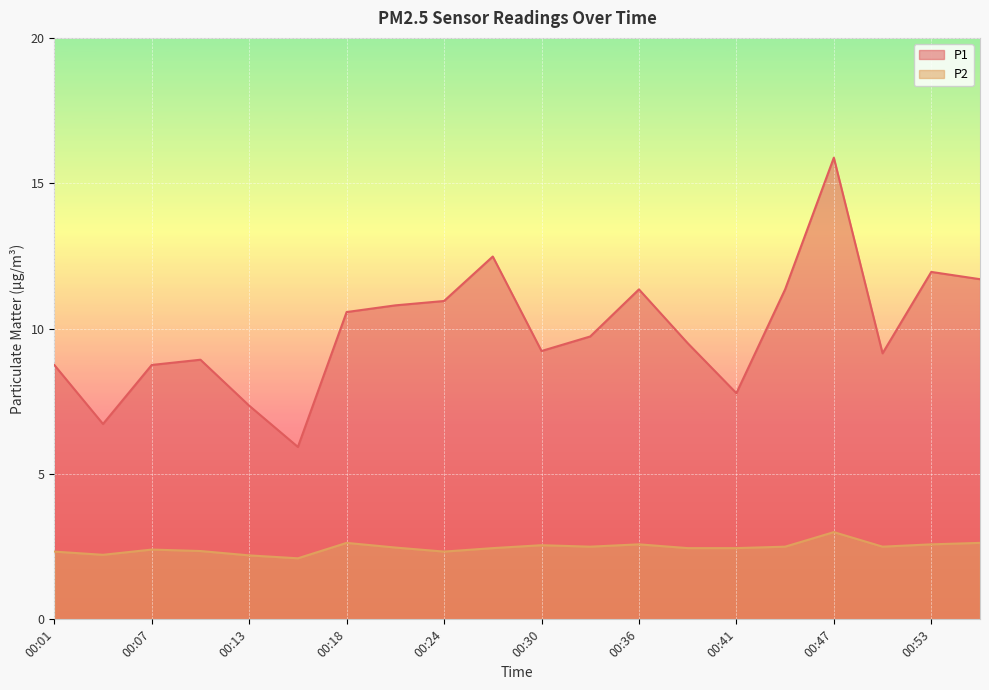

Is it true that P1 equals 16.9 at 00:36?

False